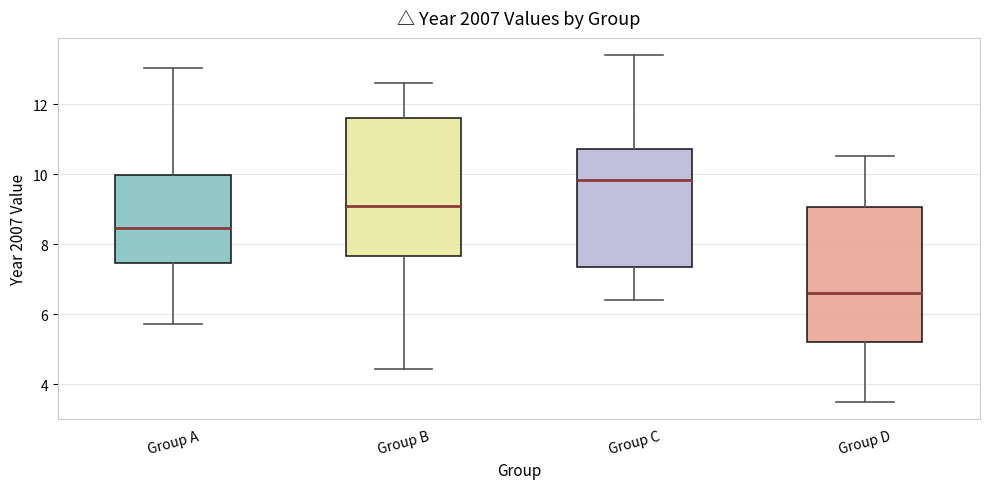

Reading left to right, transcribe this box plot: for each box, give where its median line is, the range the box spans, and where its two whiskers end, as read against the y-axis. The values are not printed on the chart, so give them approximately, as read against the axis.

Group A: median 8.4, box 7.4 to 10.0, whiskers 5.8 to 13.0
Group B: median 9.2, box 7.6 to 11.6, whiskers 4.4 to 12.6
Group C: median 9.8, box 7.4 to 10.8, whiskers 6.4 to 13.4
Group D: median 6.6, box 5.2 to 9.0, whiskers 3.4 to 10.6